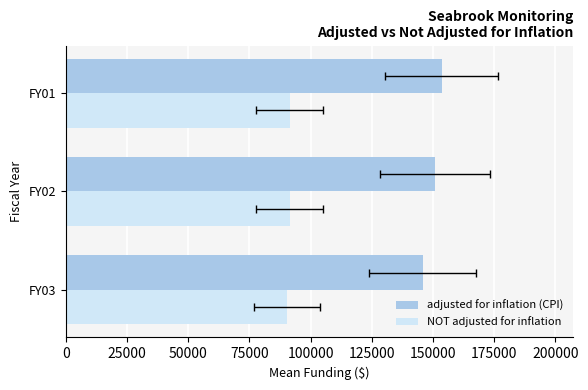

What is the total value across all series at 0?

236130